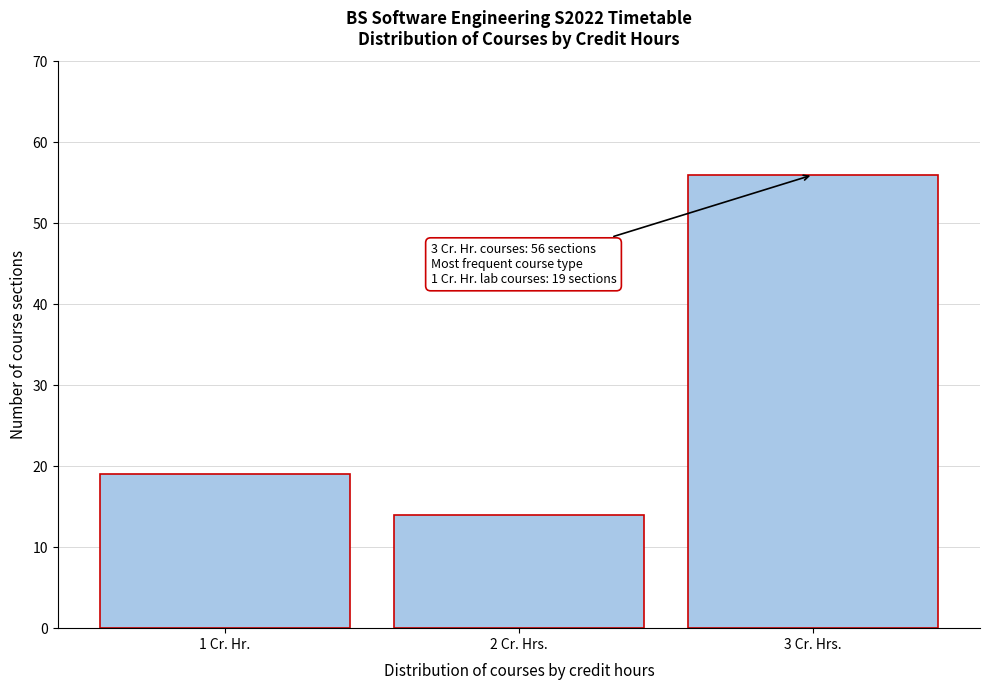

Reading left to right, what are all the values shown in this chart?

19	14	56